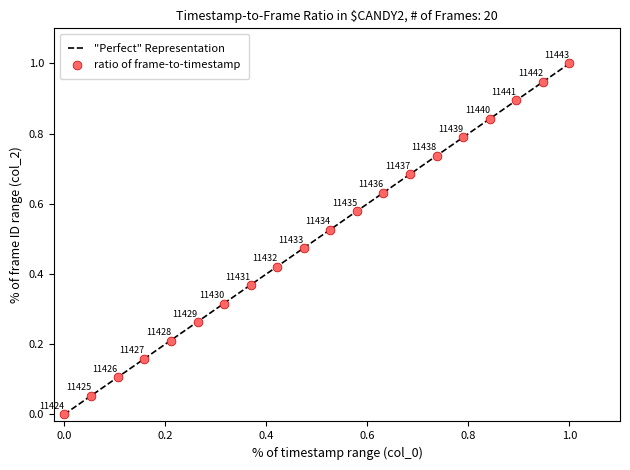

What is the range of Y values (max minus min)?

1.0